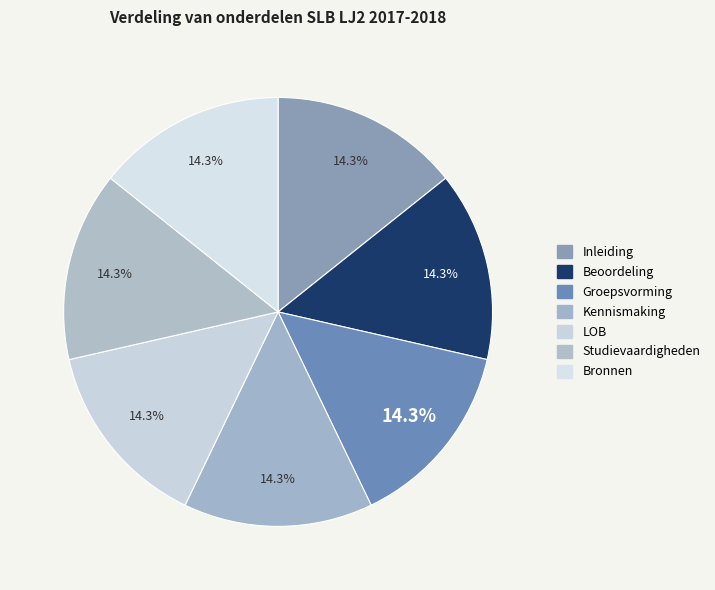

What percentage do LOB and Groepsvorming together represent?

28.6%